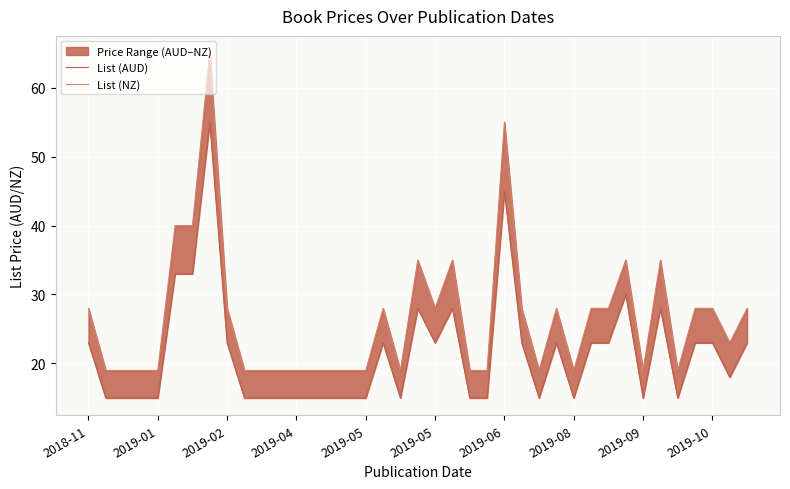

In List (NZ), how many points are higher than both neighbors (excluding endpoints)?

8